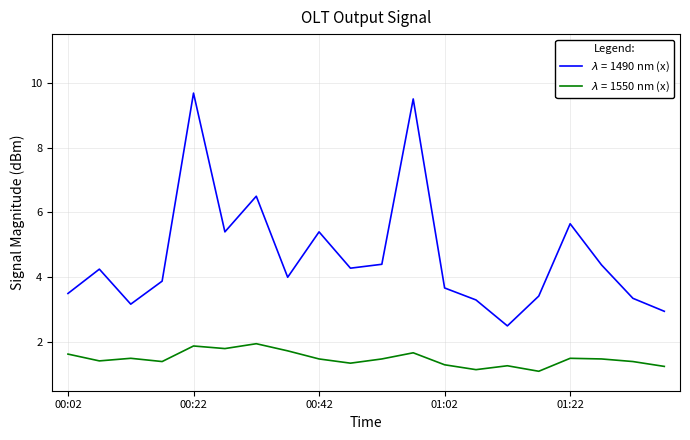

What is the greatest value displayed?

9.7